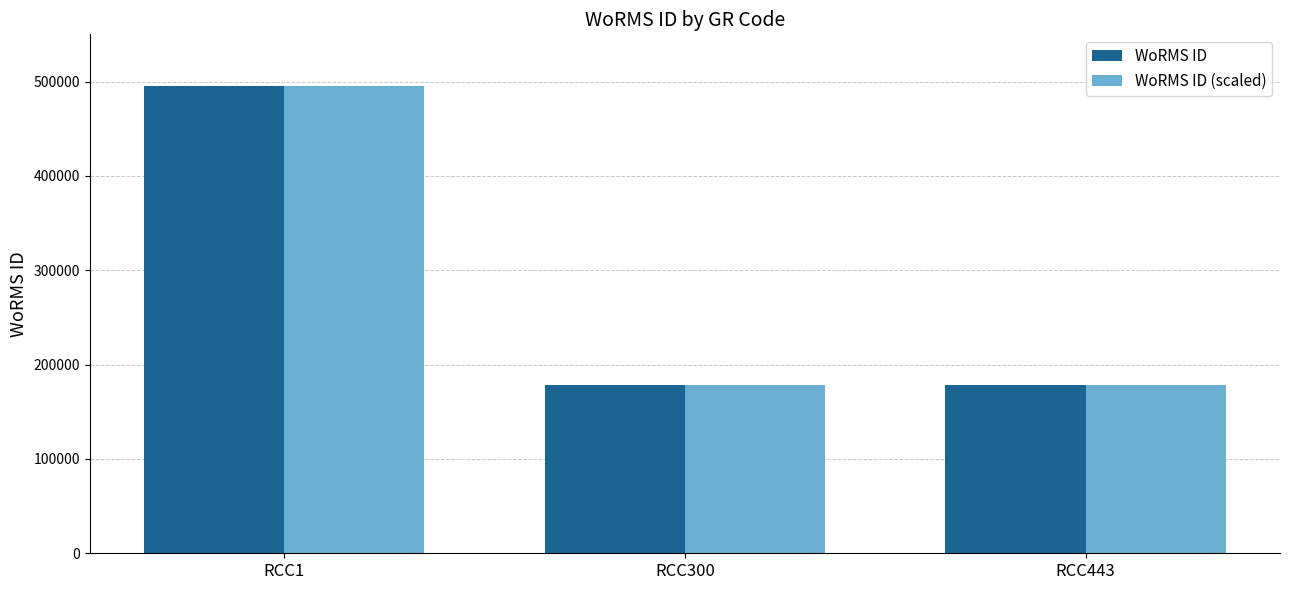

The WoRMS ID series shows 43918 at RCC300. True or false?

False